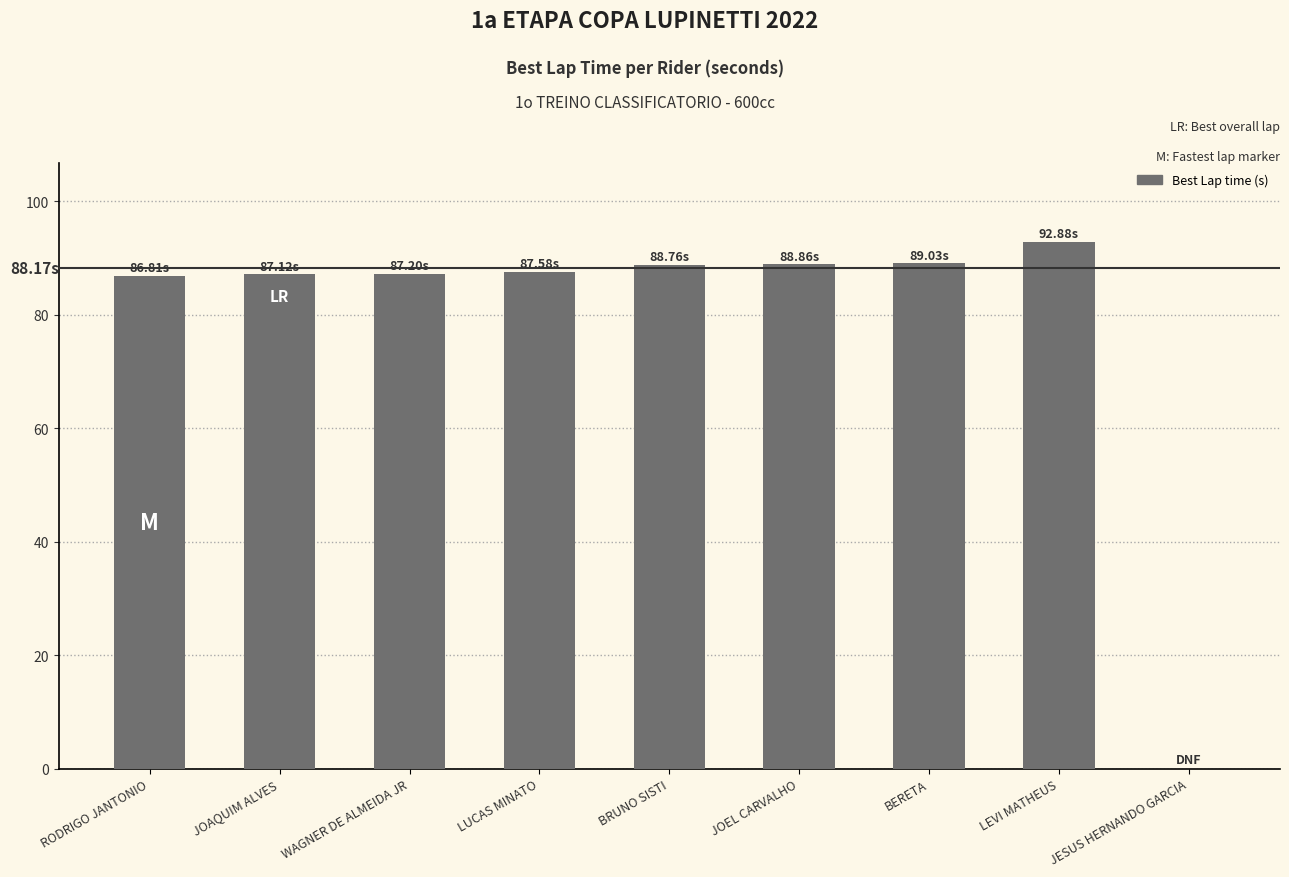

What is the change in value from JOEL CARVALHO to JESUS HERNANDO GARCIA?

-88.9